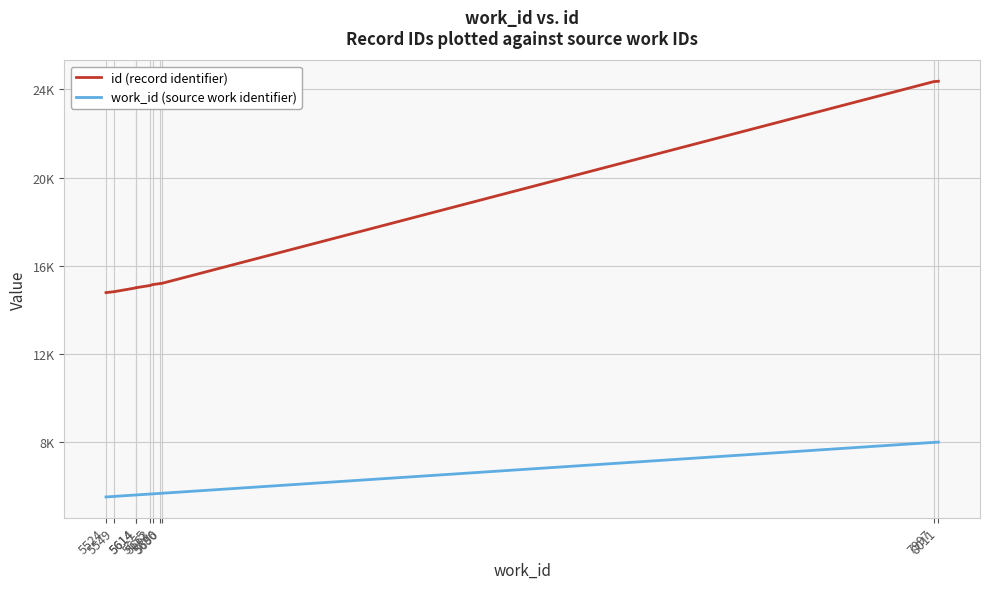

Reading right to left, list all the values displayed in this chart.

id (record identifier): 24369	24352	15203	15199	15150	15108	15011	15004	14831	14787
work_id (source work identifier): 8011	7997	5690	5686	5663	5655	5614	5614	5549	5524